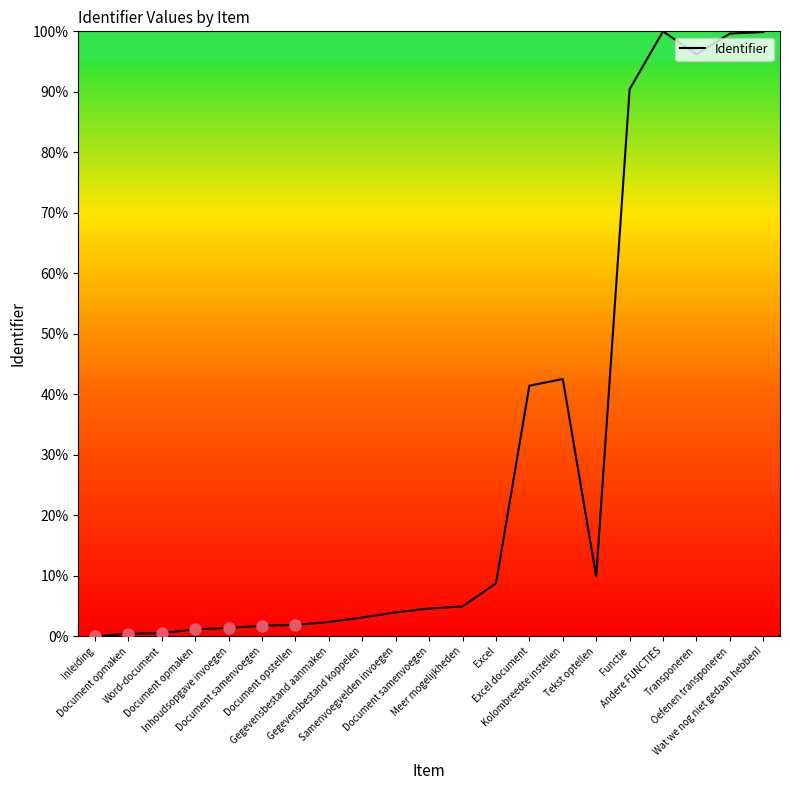

Does the chart display data point markers on the line(s)?

No